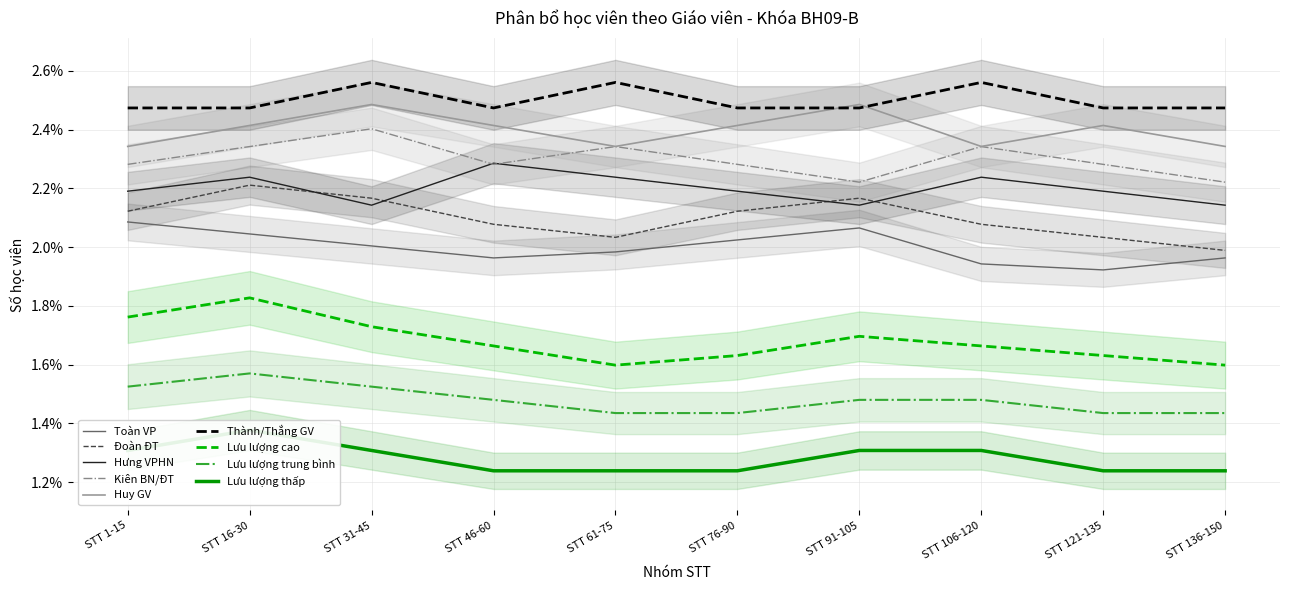

In Hưng VPHN, how many points are lower than both neighbors (excluding endpoints)?

2